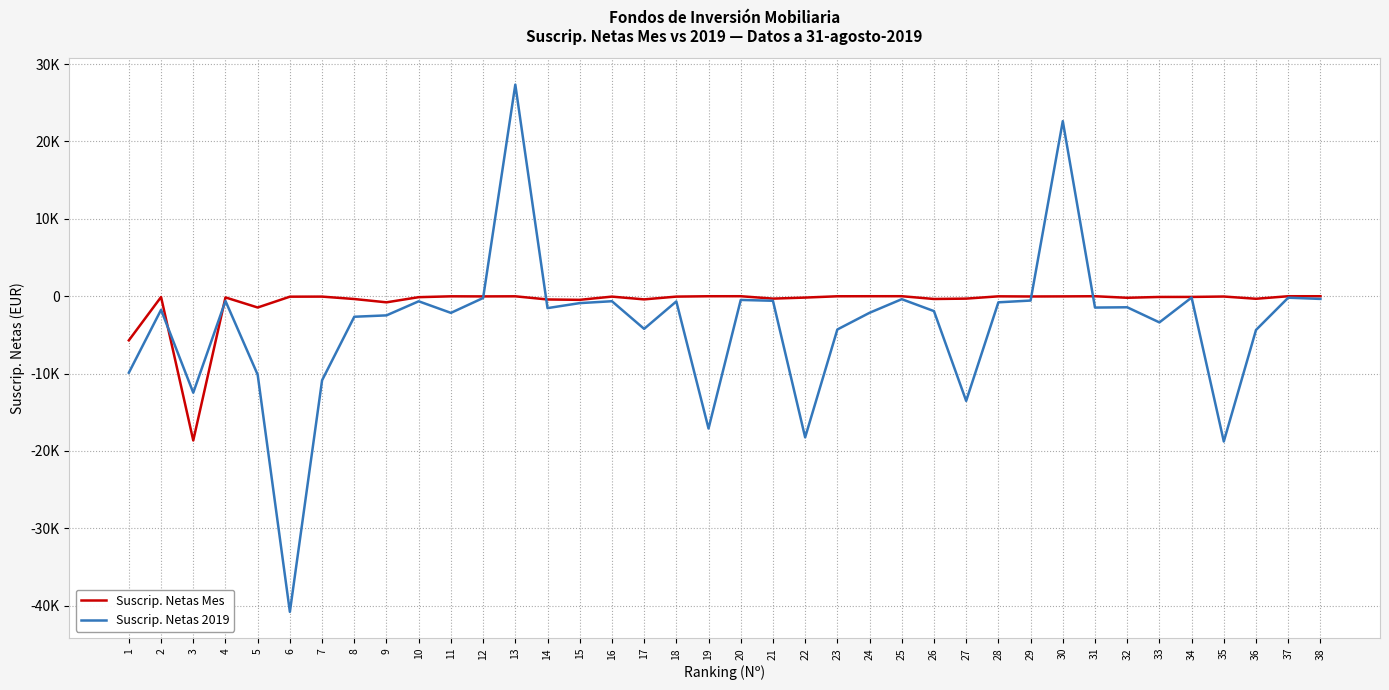

What is the difference between the highest and lowest values at 33?

3287